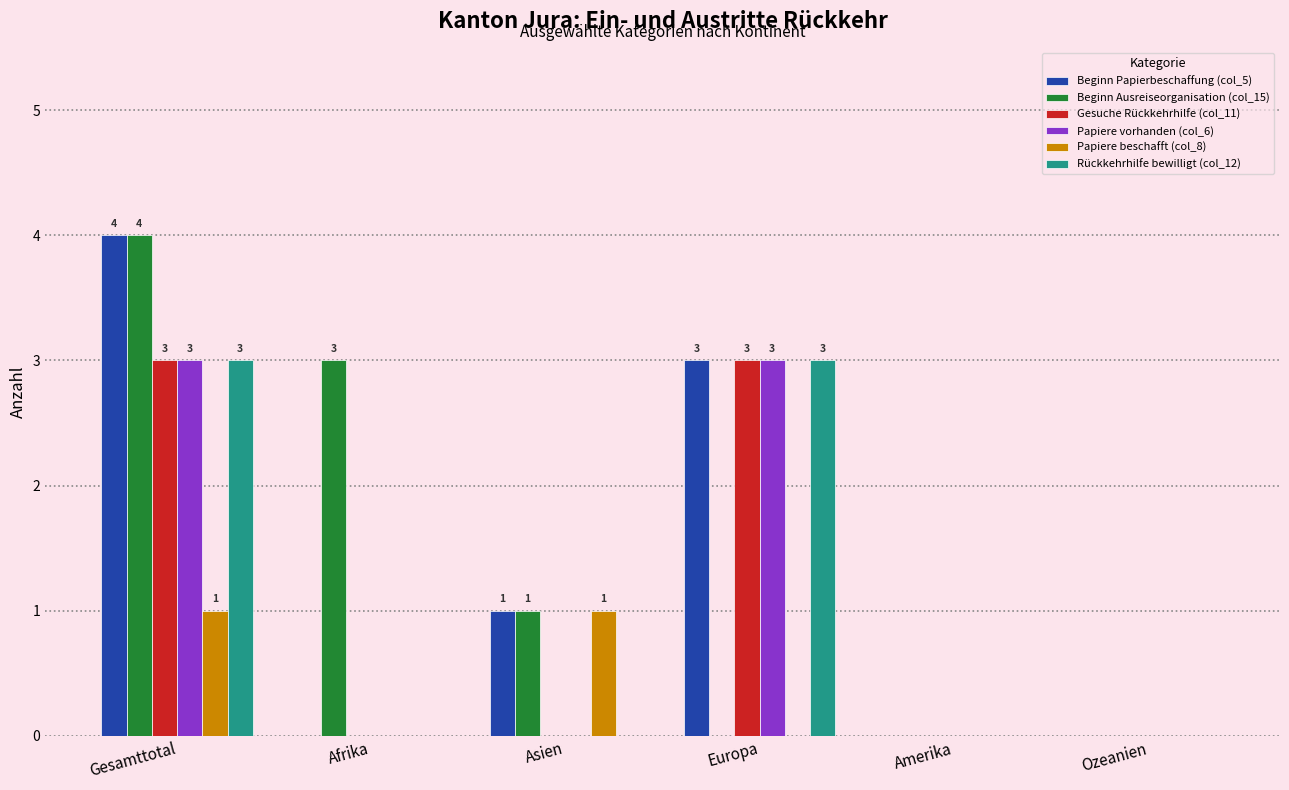

What is the total value across all series at Afrika?

3